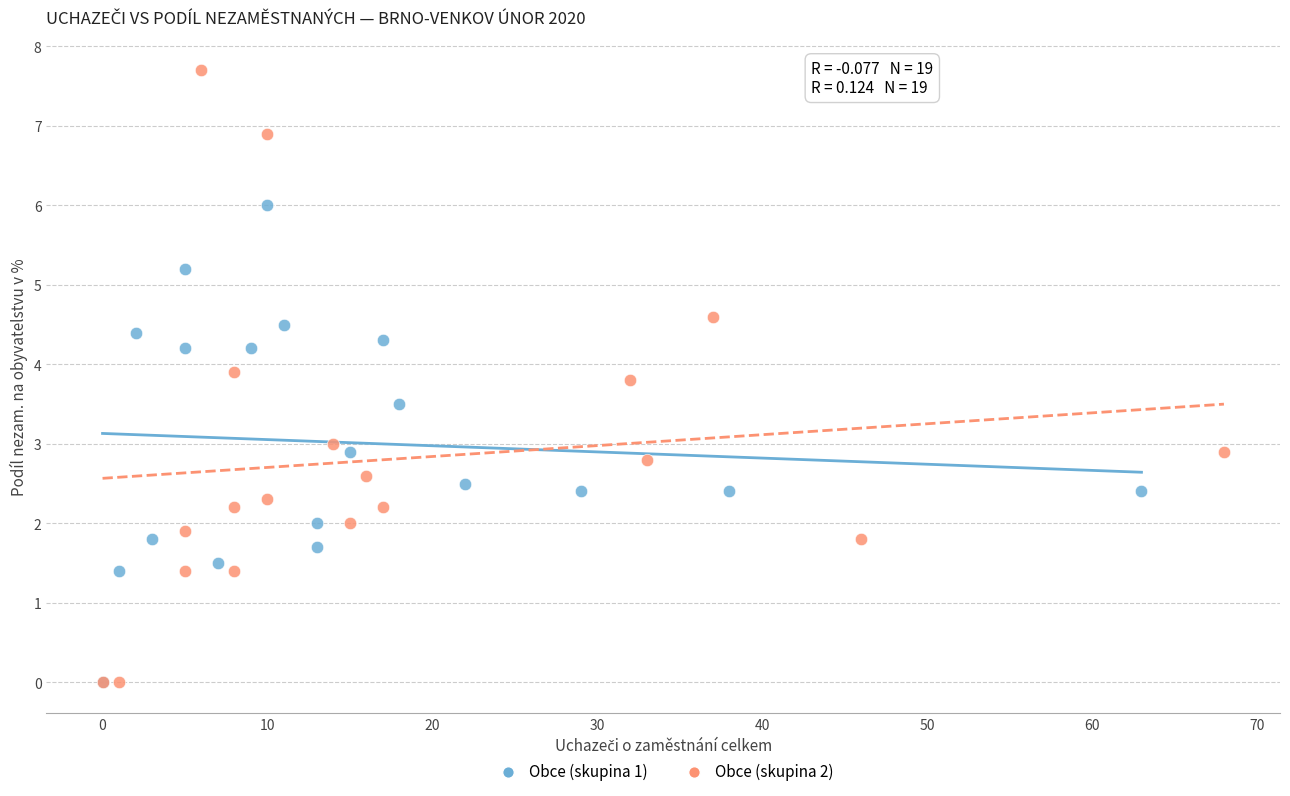

Which series contains the highest Y value?

Obce (skupina 2)